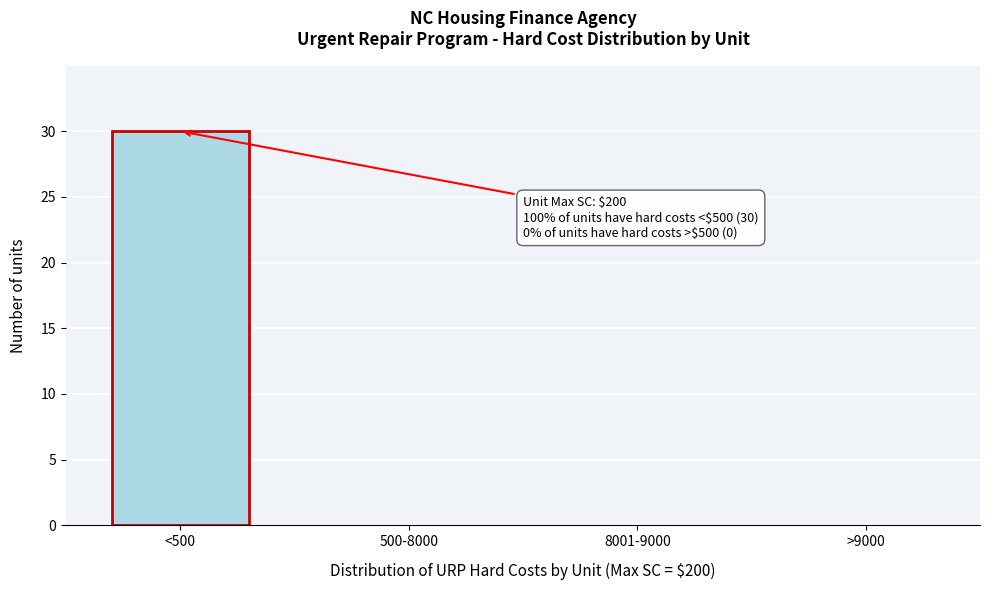

Reading left to right, list all the values displayed in this chart.

<500=30	500-8000=0	8001-9000=0	>9000=0